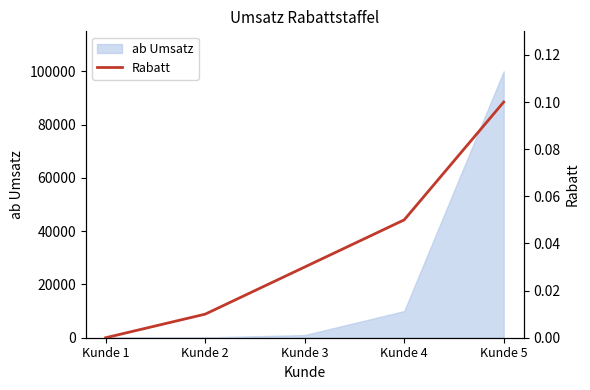

The chart shows a value of 0.1 at Kunde 4. True or false?

False